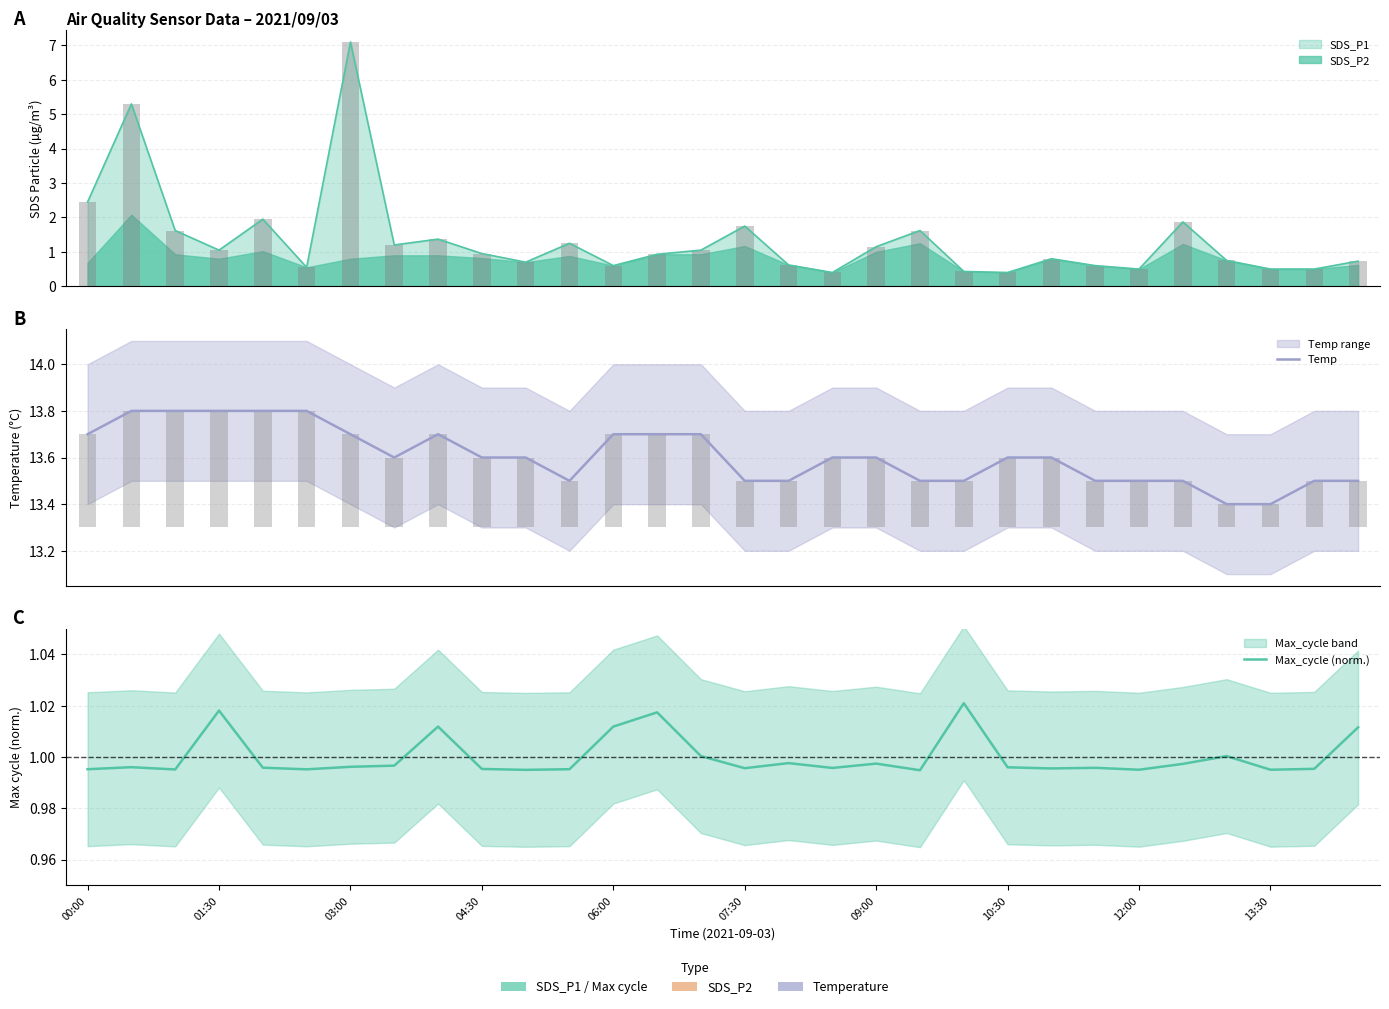

What position from the left is 17?

18